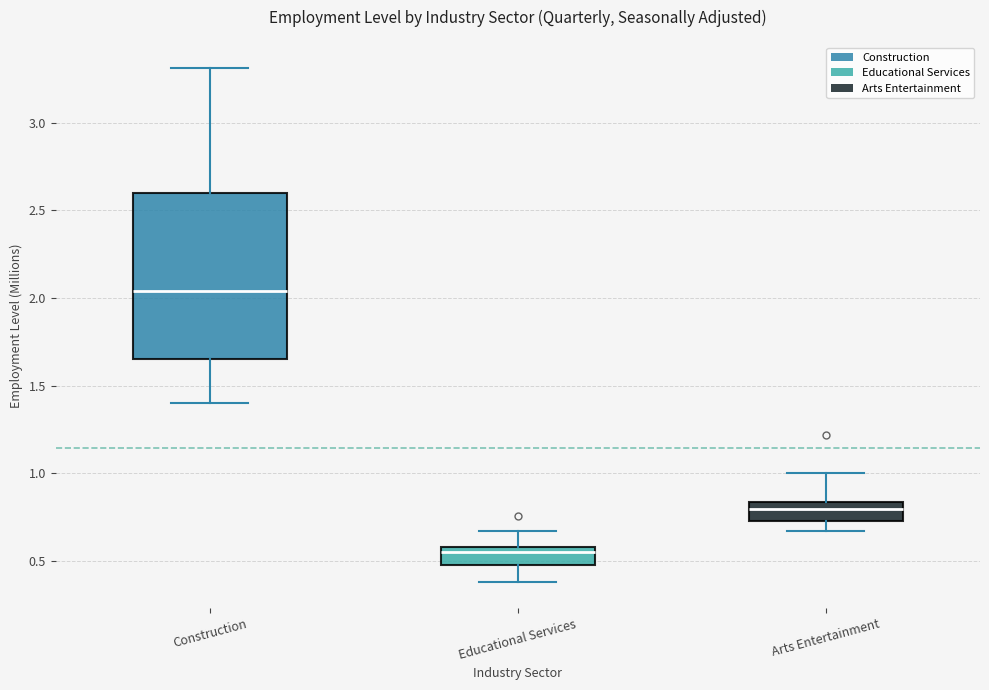

Which box is the tallest, from its lower edge to its upper edge?

Construction